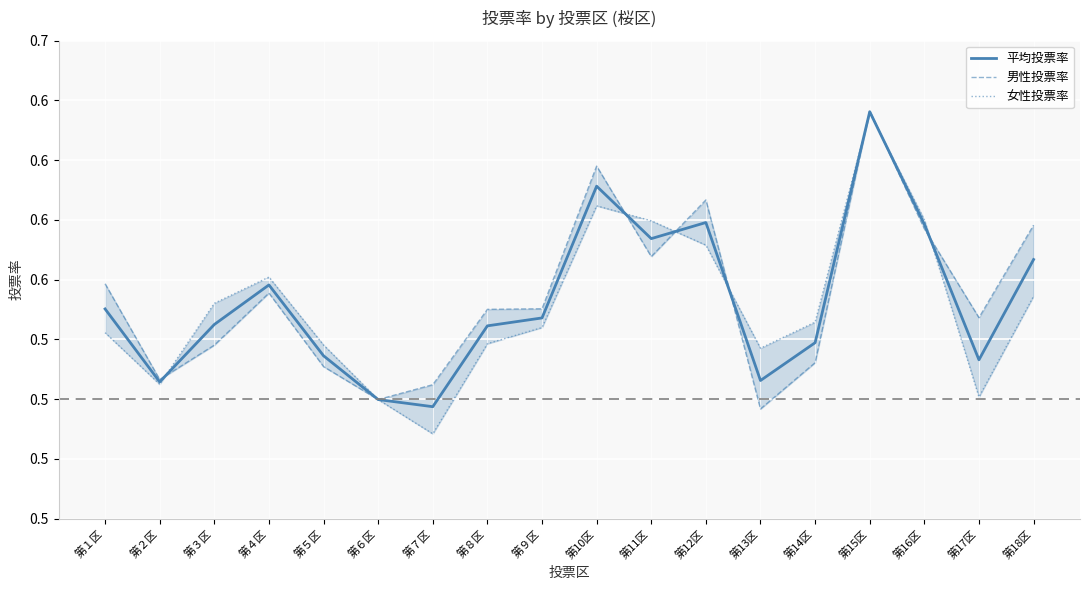

Which series has the largest total across all categories?

男性投票率